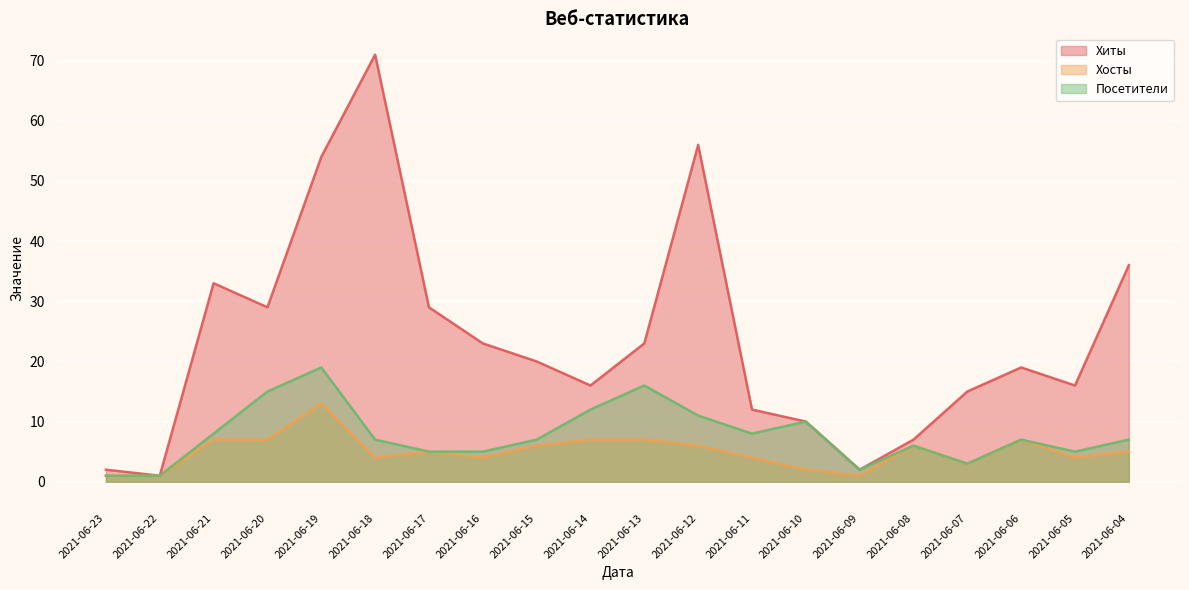

Reading right to left, transcribe all the data shown in this chart.

Хиты: 2021-06-04=36	2021-06-05=16	2021-06-06=19	2021-06-07=15	2021-06-08=7	2021-06-09=2	2021-06-10=10	2021-06-11=12	2021-06-12=56	2021-06-13=23	2021-06-14=16	2021-06-15=20	2021-06-16=23	2021-06-17=29	2021-06-18=71	2021-06-19=54	2021-06-20=29	2021-06-21=33	2021-06-22=1	2021-06-23=2
Хосты: 2021-06-04=5	2021-06-05=4	2021-06-06=7	2021-06-07=3	2021-06-08=6	2021-06-09=1	2021-06-10=2	2021-06-11=4	2021-06-12=6	2021-06-13=7	2021-06-14=7	2021-06-15=6	2021-06-16=4	2021-06-17=5	2021-06-18=4	2021-06-19=13	2021-06-20=7	2021-06-21=7	2021-06-22=1	2021-06-23=1
Посетители: 2021-06-04=7	2021-06-05=5	2021-06-06=7	2021-06-07=3	2021-06-08=6	2021-06-09=2	2021-06-10=10	2021-06-11=8	2021-06-12=11	2021-06-13=16	2021-06-14=12	2021-06-15=7	2021-06-16=5	2021-06-17=5	2021-06-18=7	2021-06-19=19	2021-06-20=15	2021-06-21=8	2021-06-22=1	2021-06-23=1